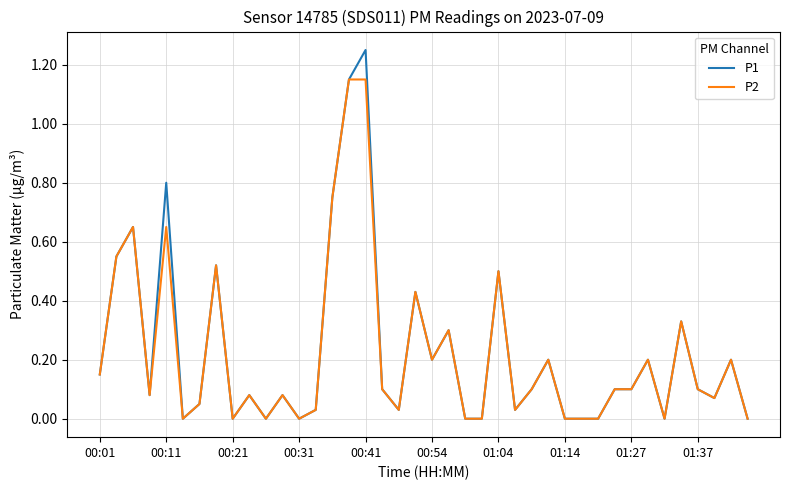

Rank the series by their maximum value, from highest to lowest.

P1, P2